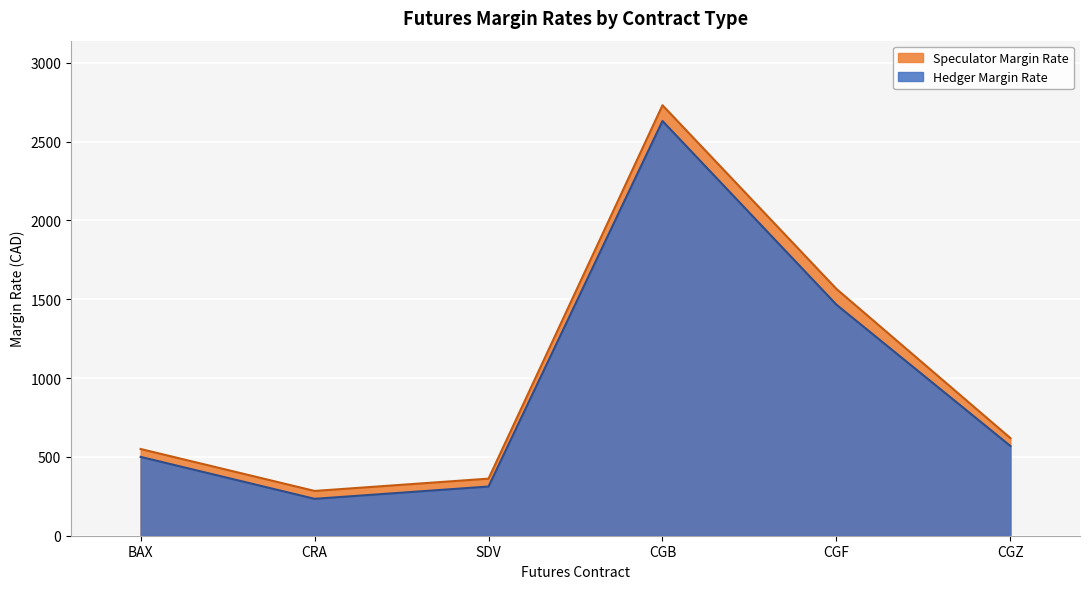

In Hedger Margin Rate, how many points are higher than both neighbors (excluding endpoints)?

1